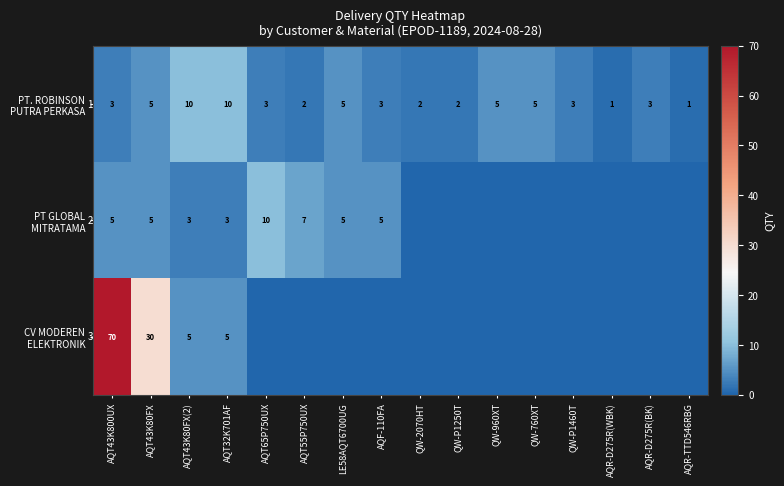

What is the total value across all series at AQT43K80FX?

40